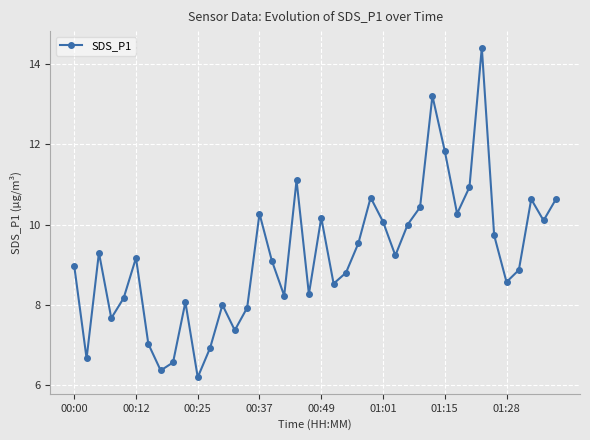

What is the value of the 37th point from the left?

8.9